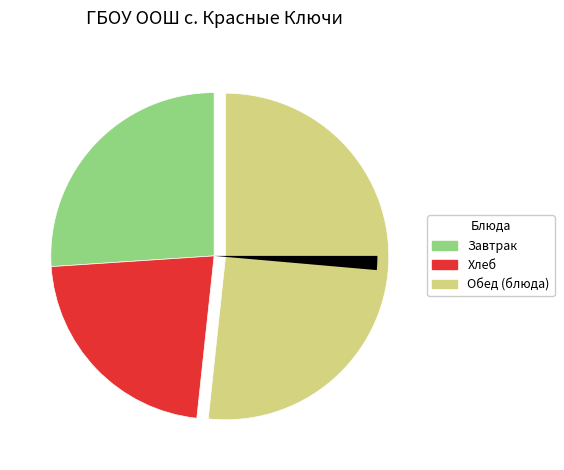

Is there a majority slice in this chart?

Yes